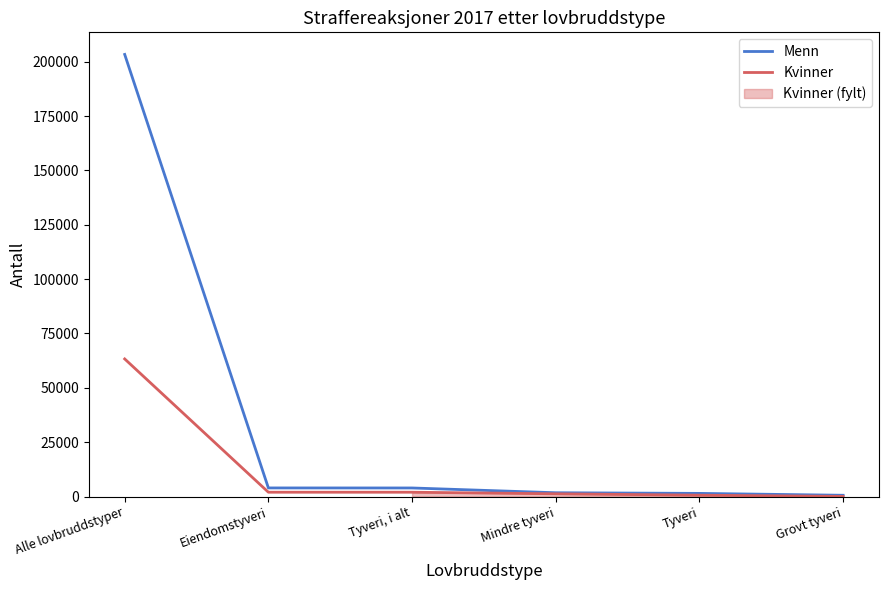

What is the value of the Kvinner point at the 4th from the left?

1274